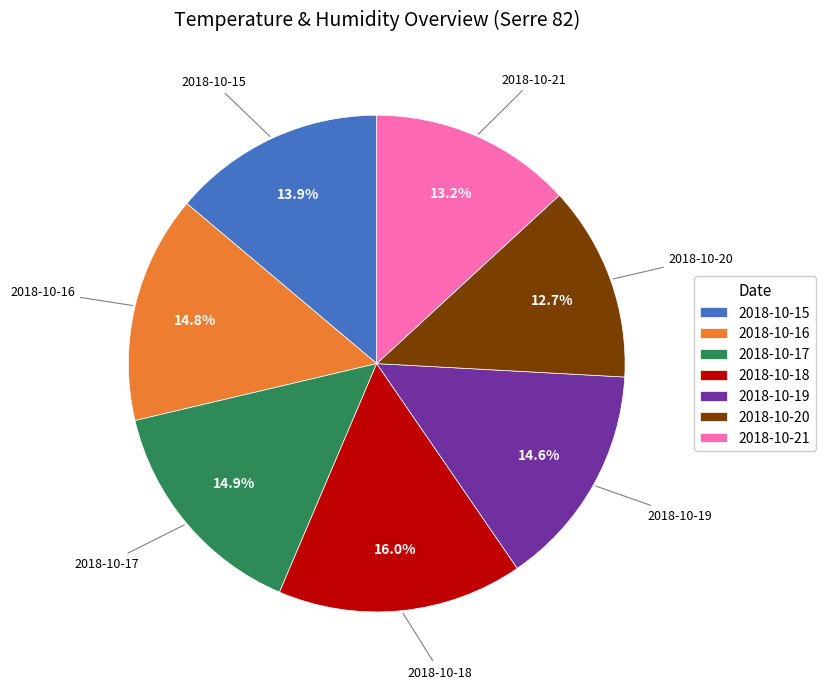

Which category has the biggest portion of the pie?

2018-10-18